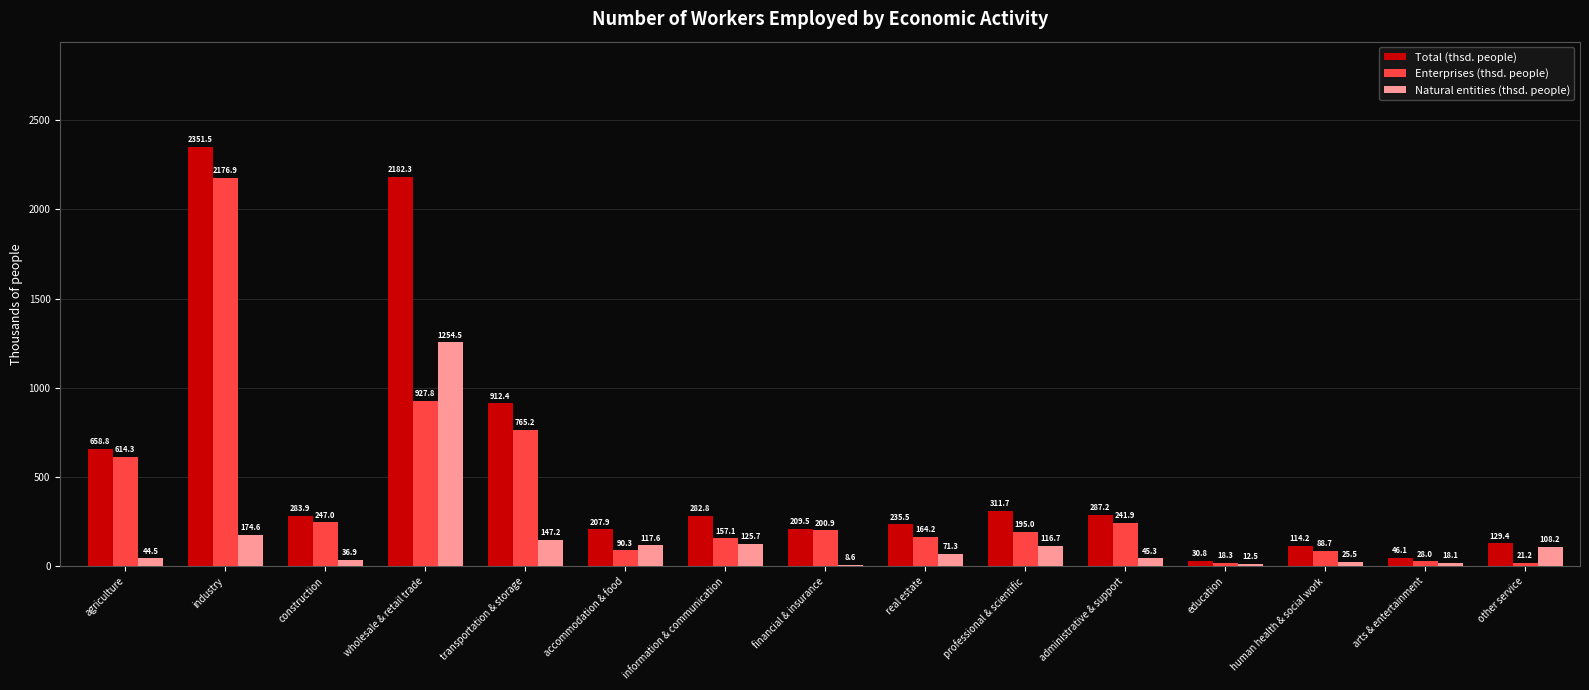

Is the value of Natural entities (thsd. people) at construction greater than the value of Enterprises (thsd. people) at education?

Yes